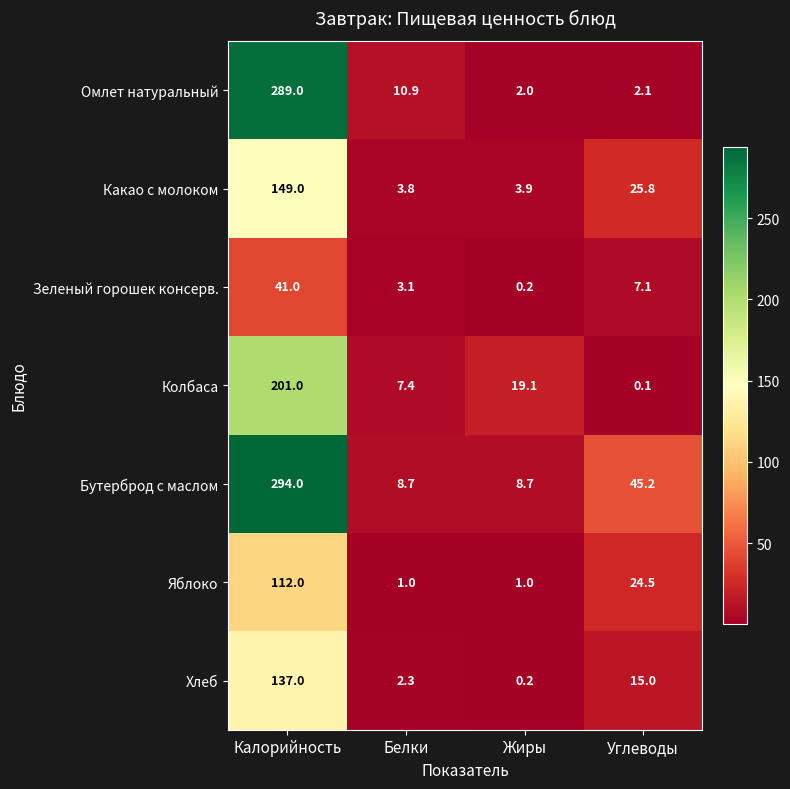

Reading left to right, extract all data points from this chart.

Омлет натуральный: Калорийность=289.0	Белки=10.9	Жиры=2.0	Углеводы=2.1
Какао с молоком: Калорийность=149.0	Белки=3.8	Жиры=3.9	Углеводы=25.8
Зеленый горошек консерв.: Калорийность=41.0	Белки=3.1	Жиры=0.2	Углеводы=7.1
Колбаса: Калорийность=201.0	Белки=7.4	Жиры=19.1	Углеводы=0.1
Бутерброд с маслом: Калорийность=294.0	Белки=8.7	Жиры=8.7	Углеводы=45.2
Яблоко: Калорийность=112.0	Белки=1.0	Жиры=1.0	Углеводы=24.5
Хлеб: Калорийность=137.0	Белки=2.3	Жиры=0.2	Углеводы=15.0